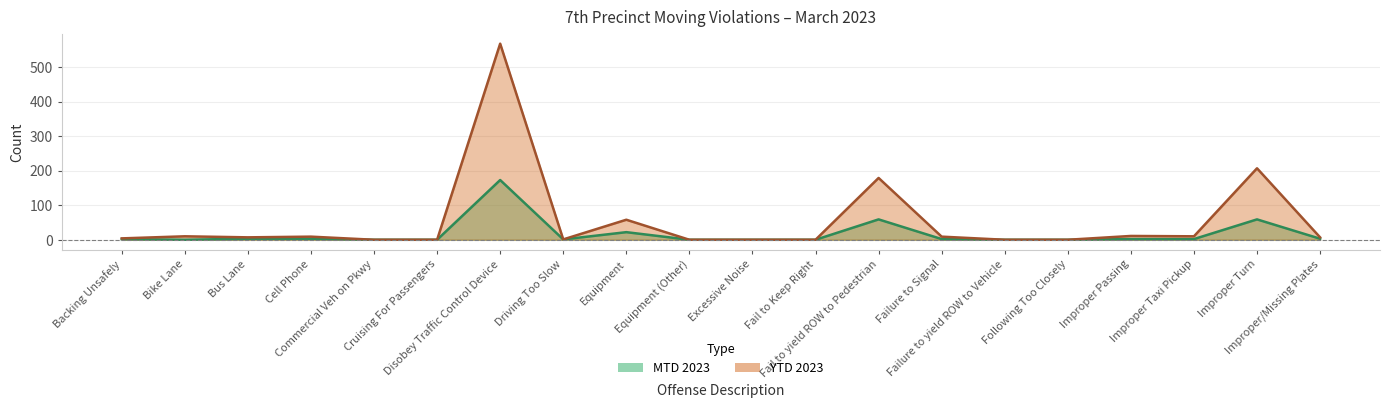

At which category does MTD 2023 reach its first local peak?

Disobey Traffic Control Device